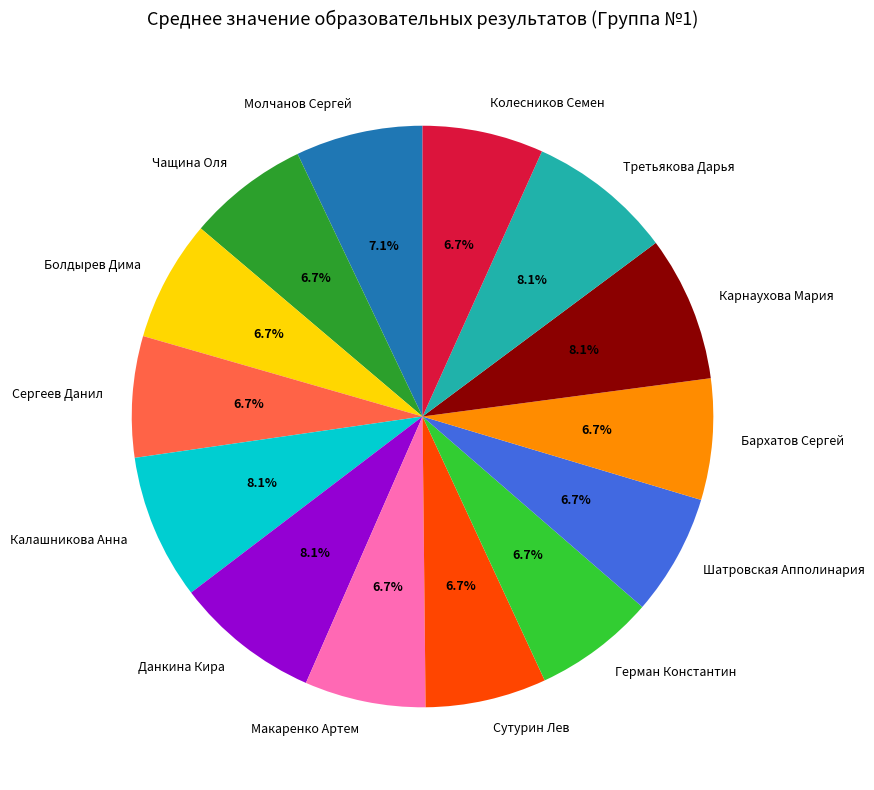

Is Молчанов Сергей the majority of the pie?

No